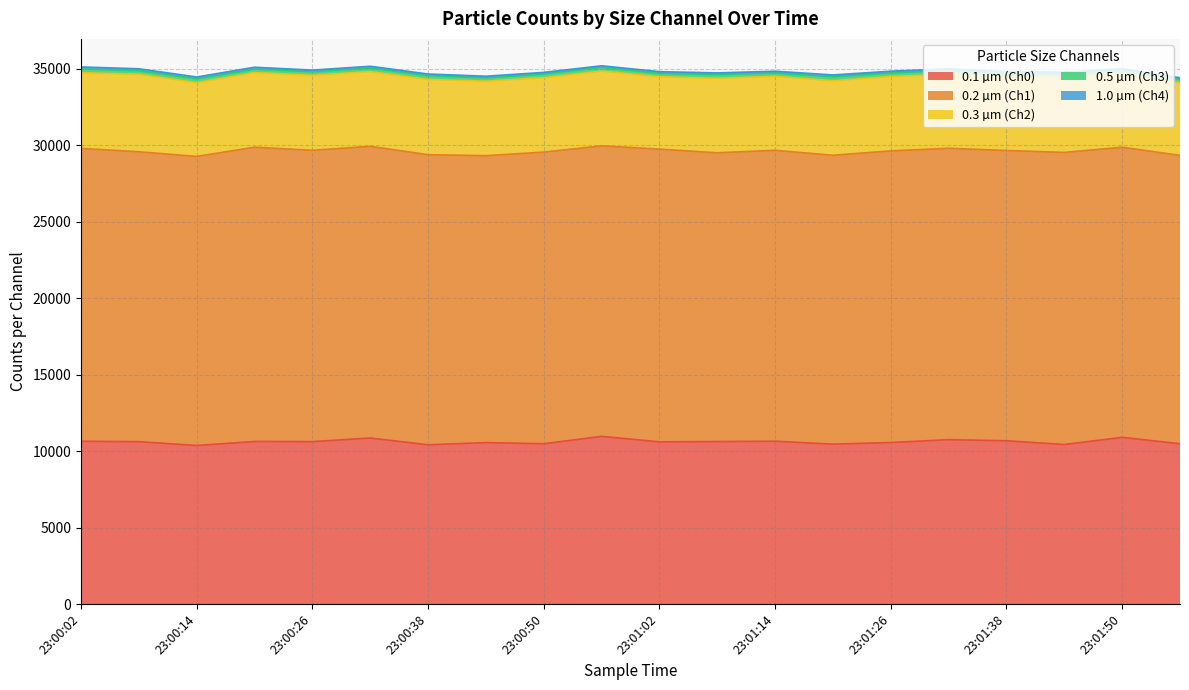

What is the average value of the 0.5 µm (Ch3) series?

232